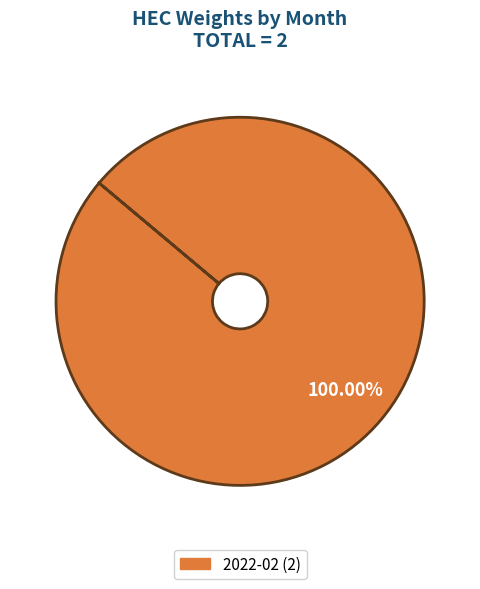

Is there a majority slice in this chart?

Yes